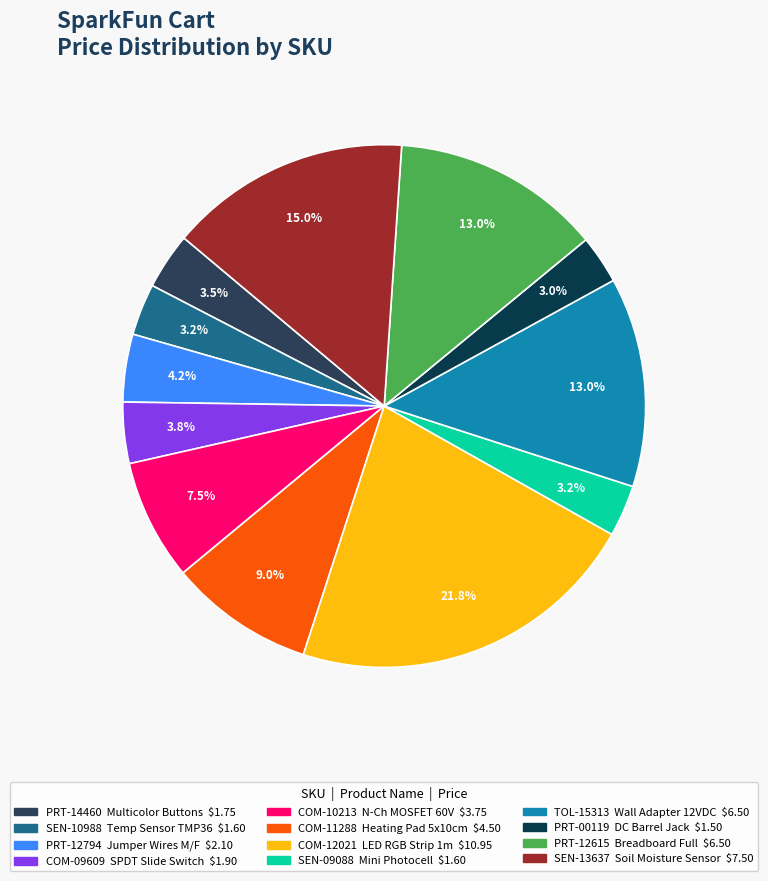

Between SEN-10988 and COM-12021, which is larger?

COM-12021